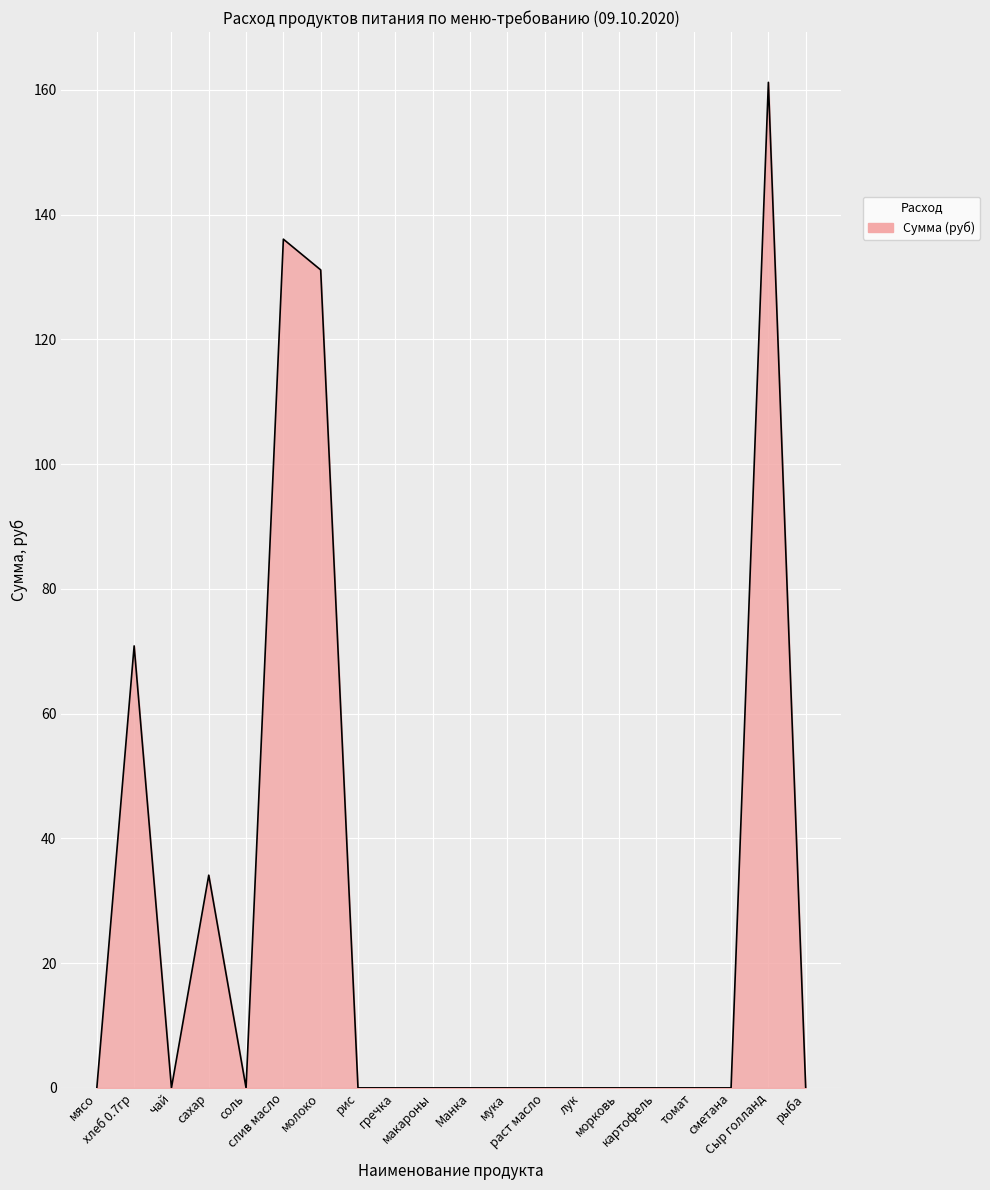

What is the difference between the maximum and minimum values?

161.2